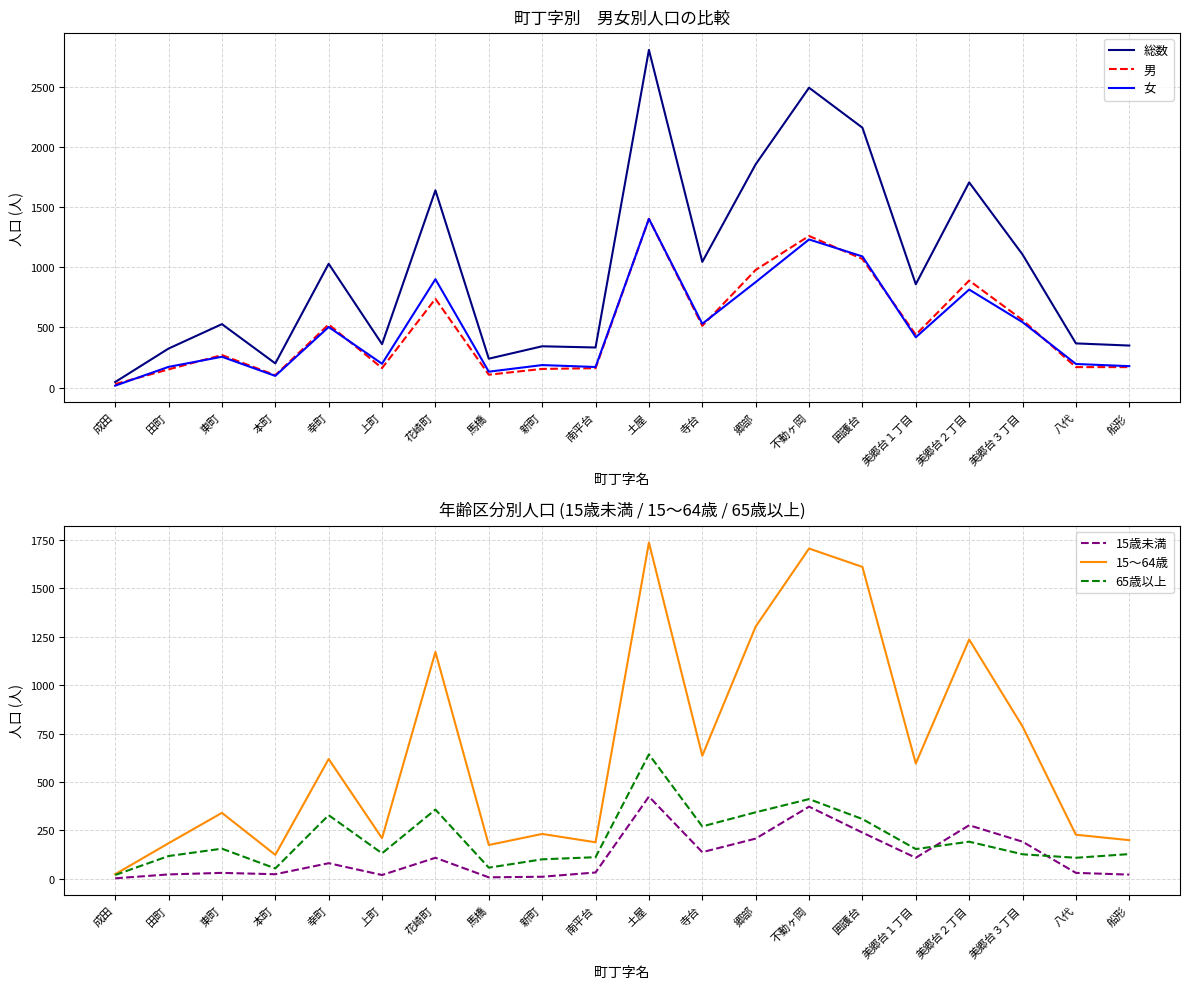

At how many categories does at least one series exceed 1228?

6